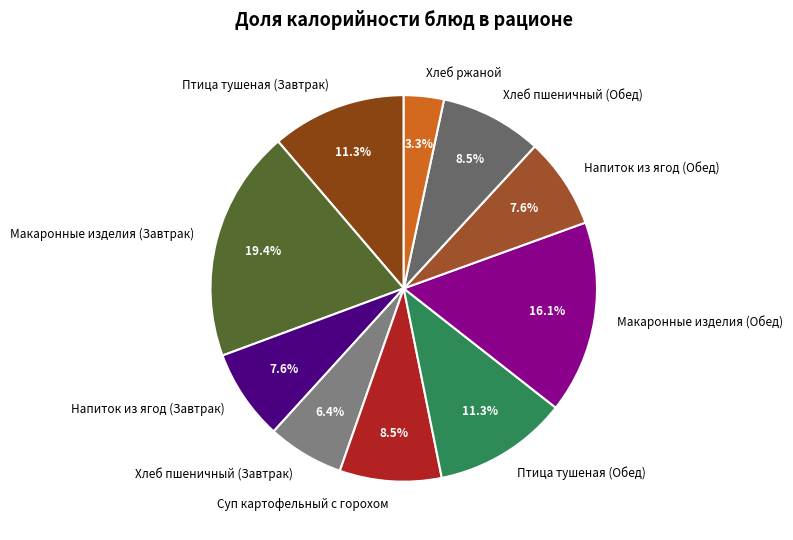

Does Макаронные изделия (Завтрак) account for over 50% of the chart?

No